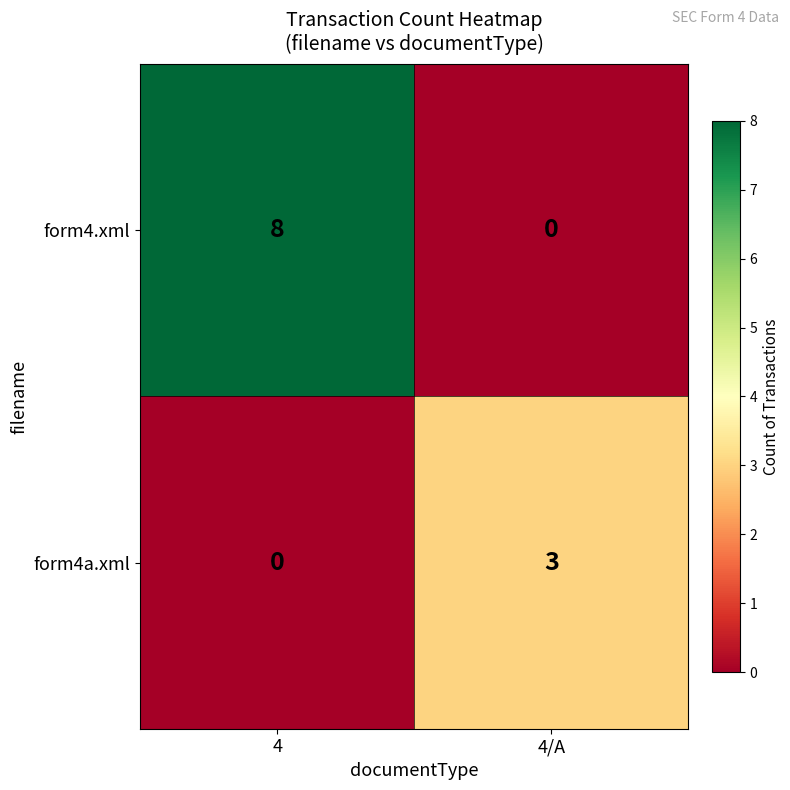

Rank the series by their maximum value, from lowest to highest.

form4a.xml, form4.xml